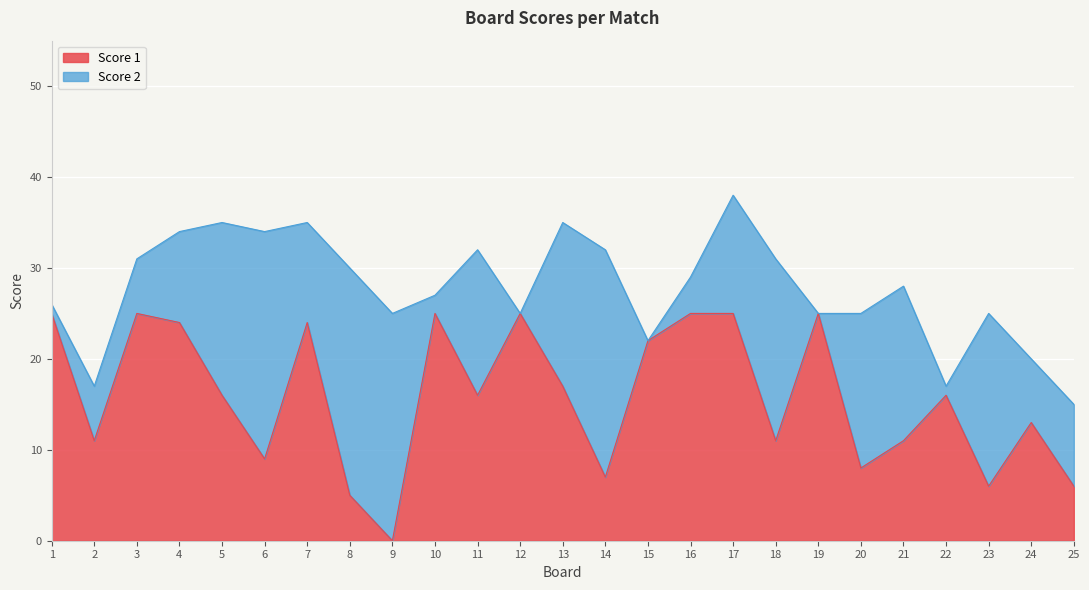

What is the sum of the values at 17 and 2?

36